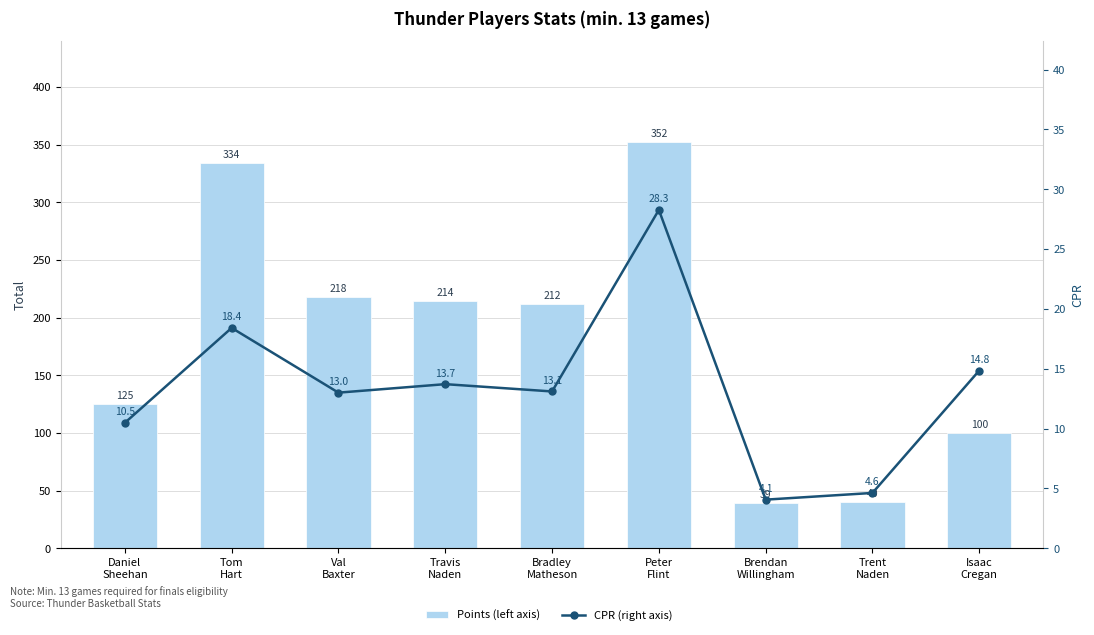

Which series has the widest spread of values?

Points (left axis)